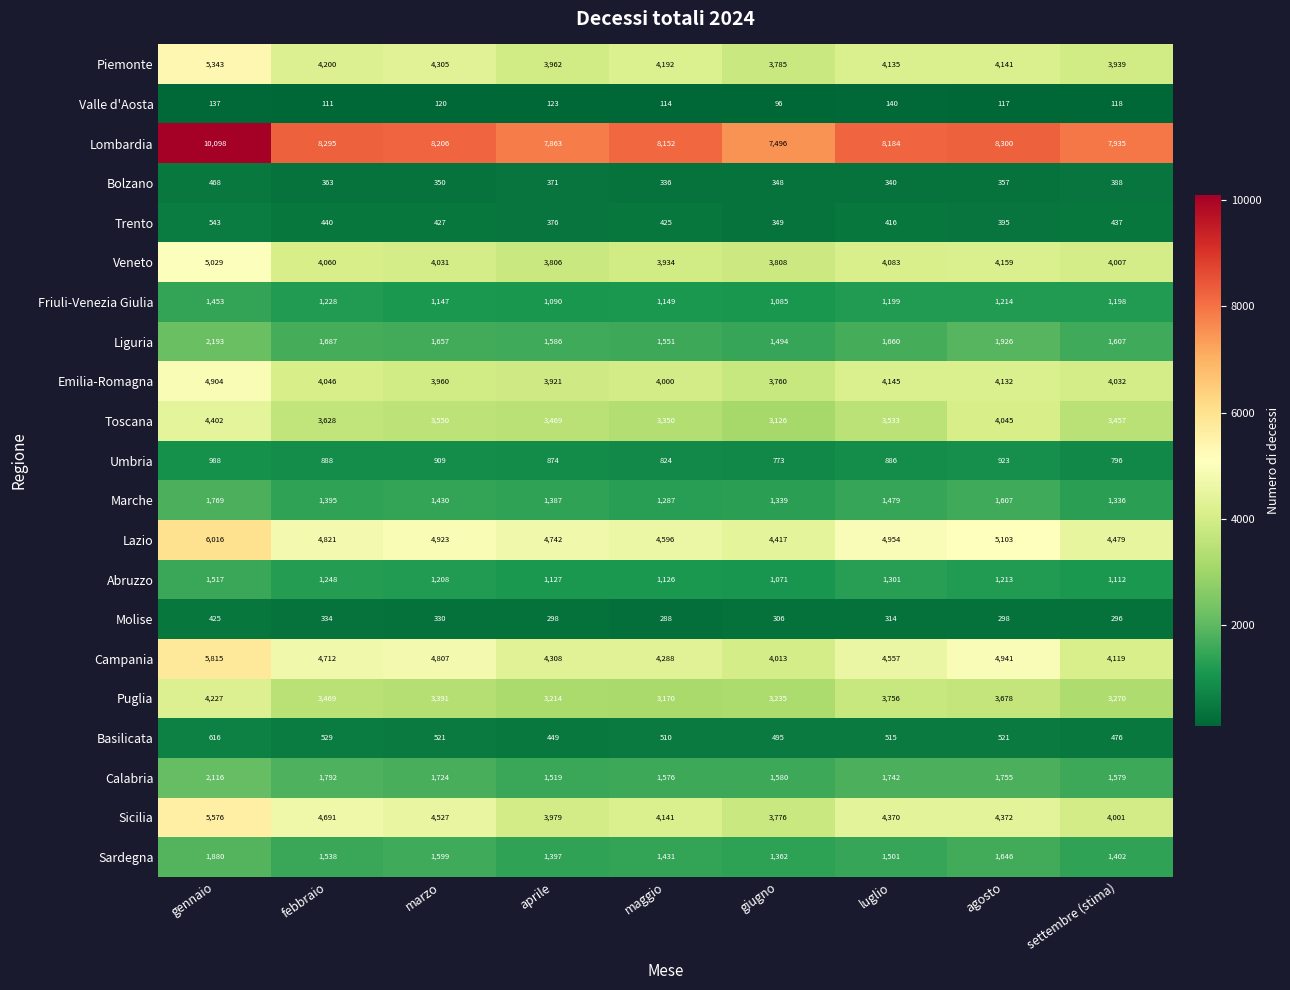

What is the minimum value shown in the chart?

96